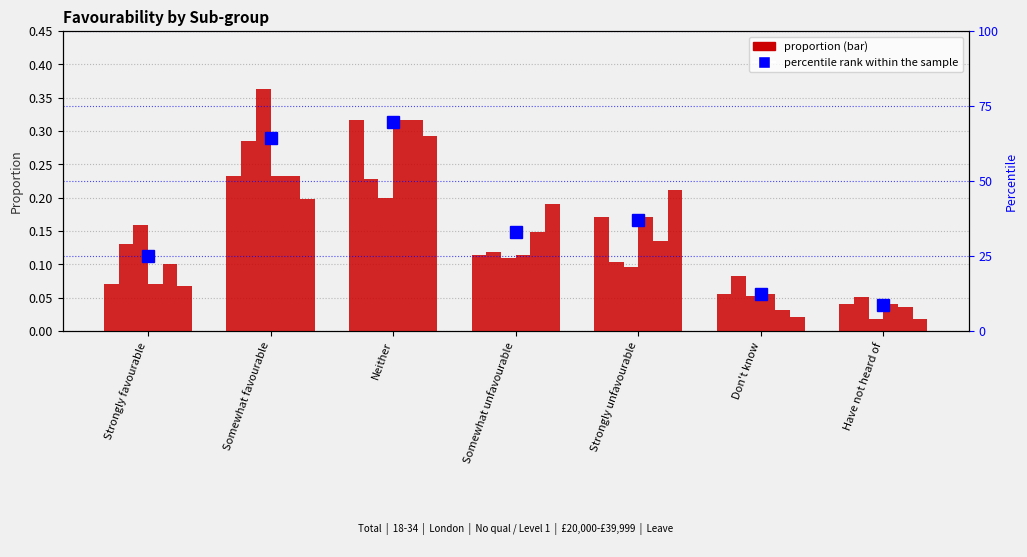

What is the total value across all series at Don't know?

12.5